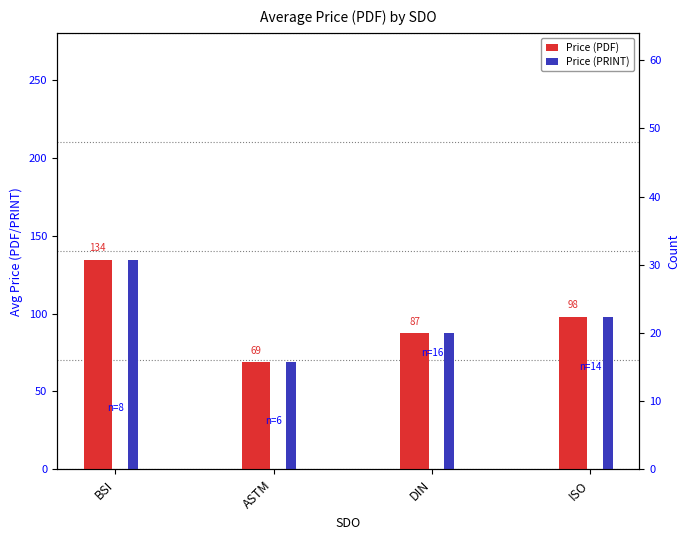

Reading left to right, transcribe all the data shown in this chart.

Price (PDF): 134.5	69.0	87.3	98.0
Price (PRINT): 134.5	69.0	87.3	98.0